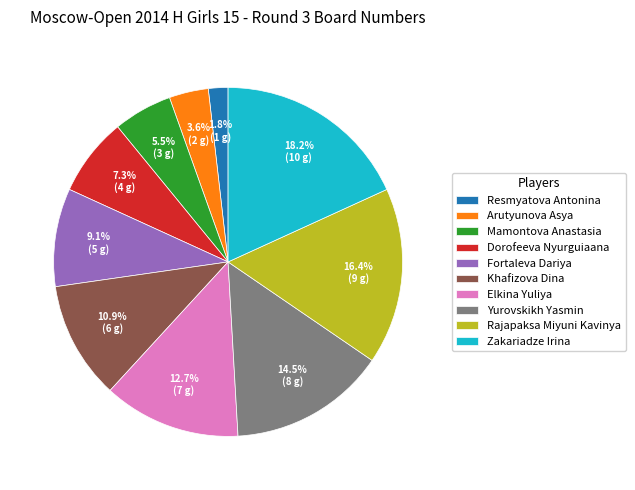

Which has a higher value, Dorofeeva Nyurguiaana or Arutyunova Asya?

Dorofeeva Nyurguiaana